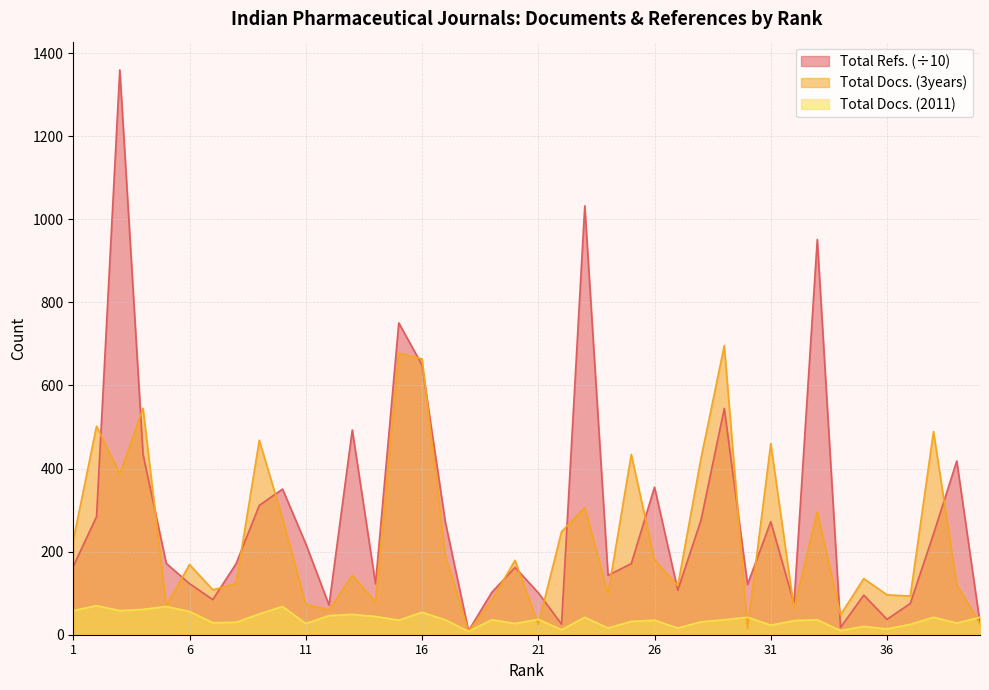

At which category does the chart reach its minimum across all series?

18